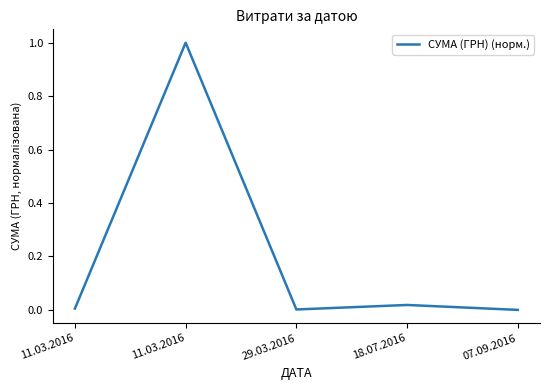

Reading right to left, extract all data points from this chart.

0.0	0.0	0.0	1.0	0.0